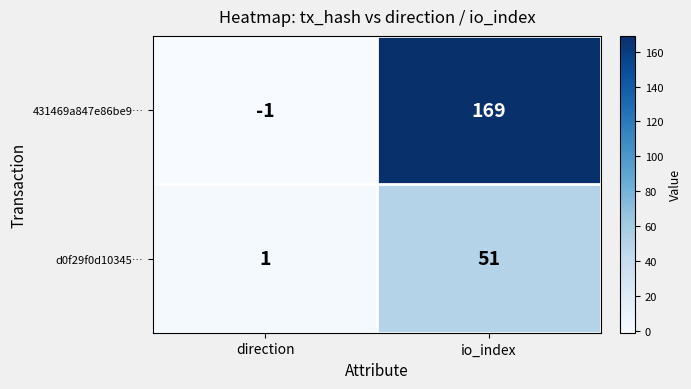

What is the spread (max minus min) of values at direction?

2